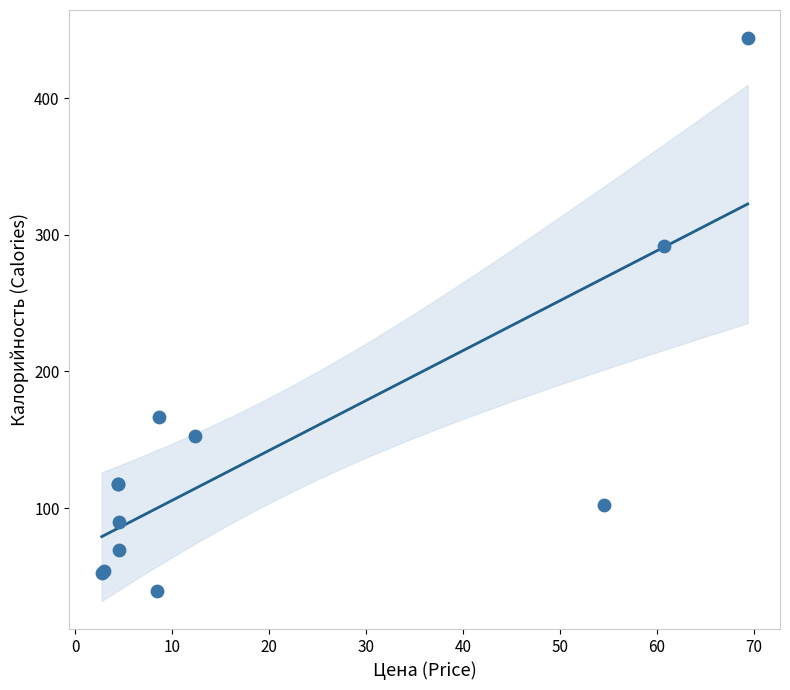

What Y value in the scatter plot is closest to 241?

291.8